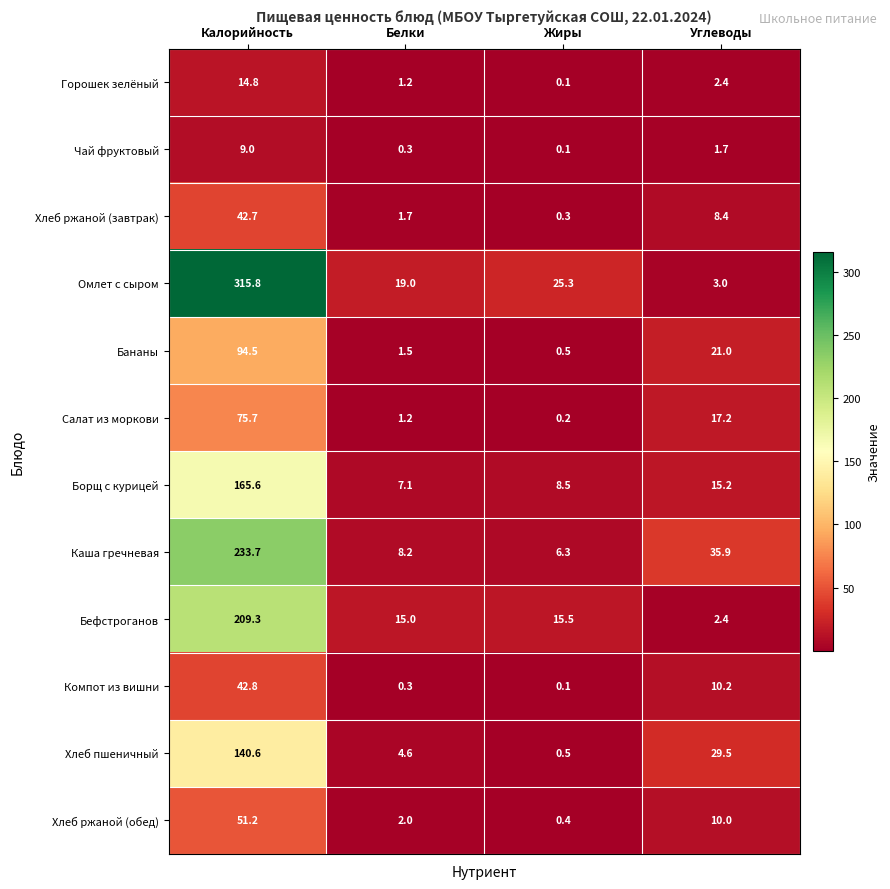

At which label does Компот из вишни first exceed 10?

Калорийность